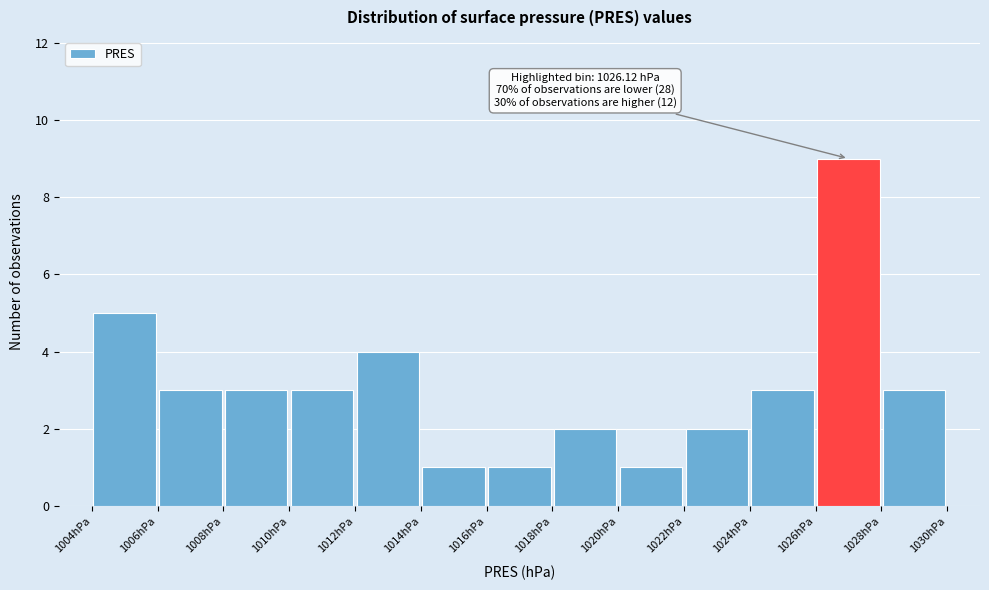

Over which range of the x-axis is the bar tallest?

1026 to 1028